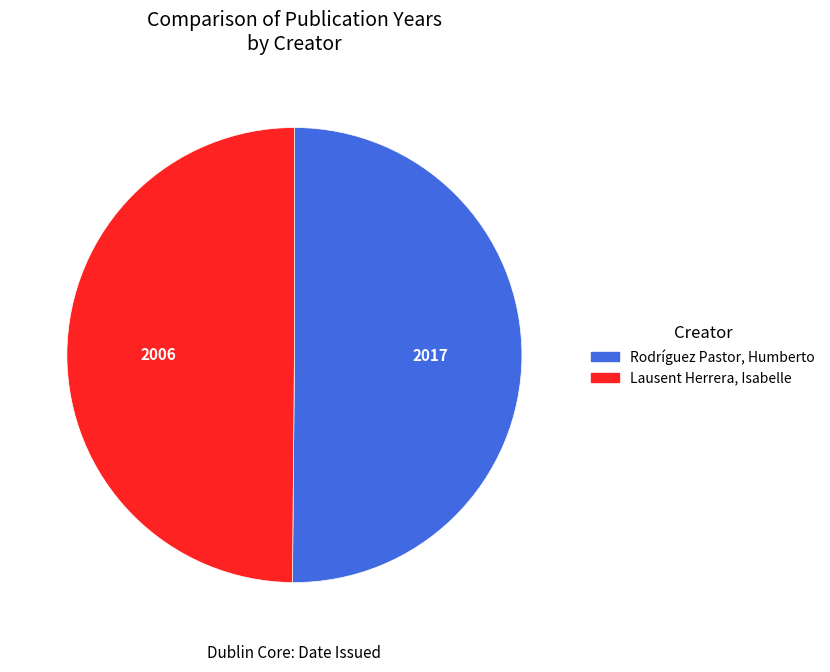

Do Lausent Herrera, Isabelle and Rodríguez Pastor, Humberto together represent more than half of the pie?

Yes